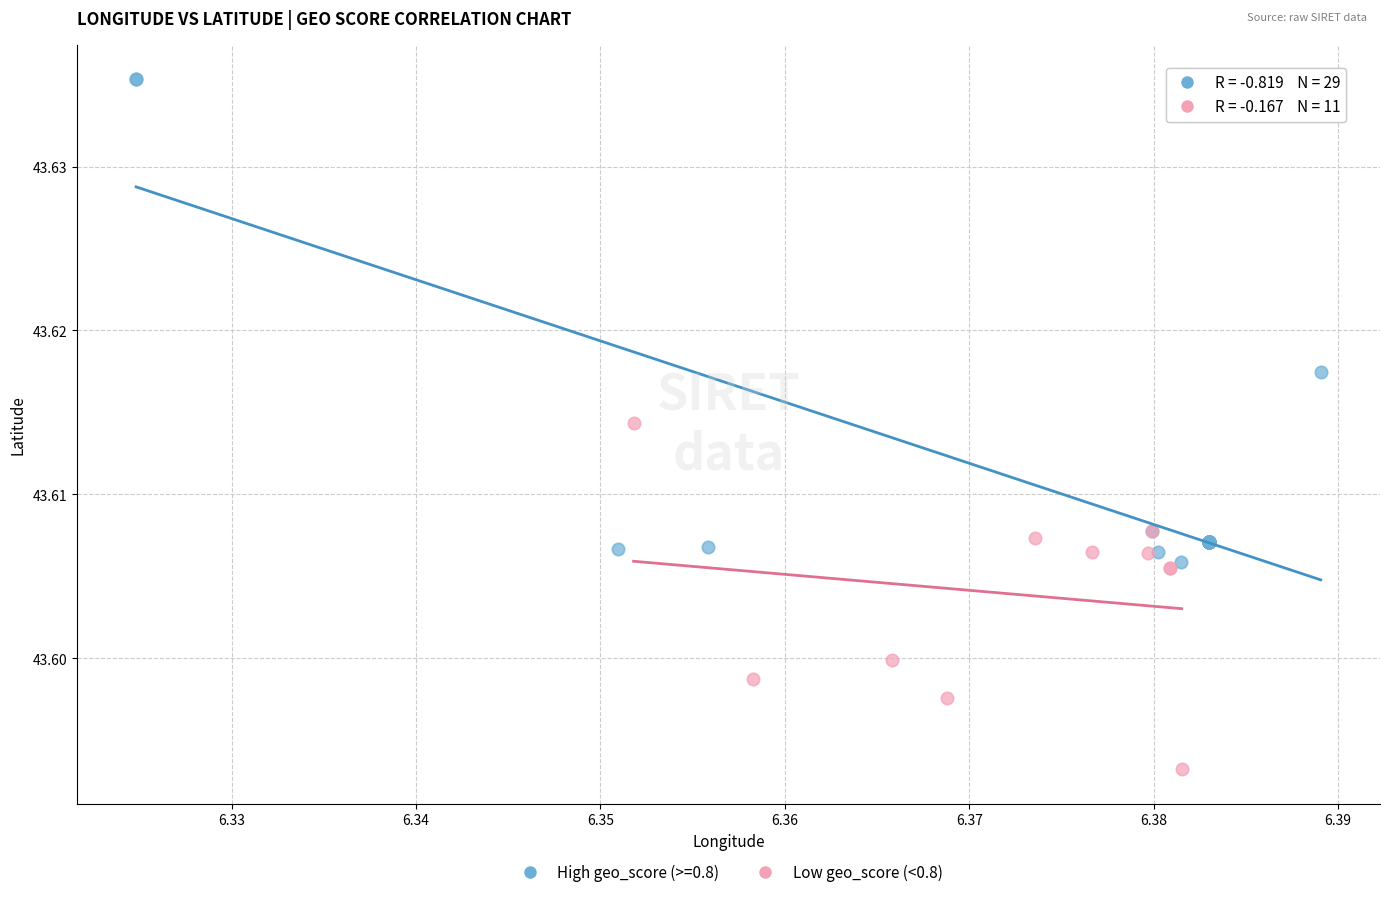

Which series reaches the maximum Y coordinate?

High geo_score (>=0.8)